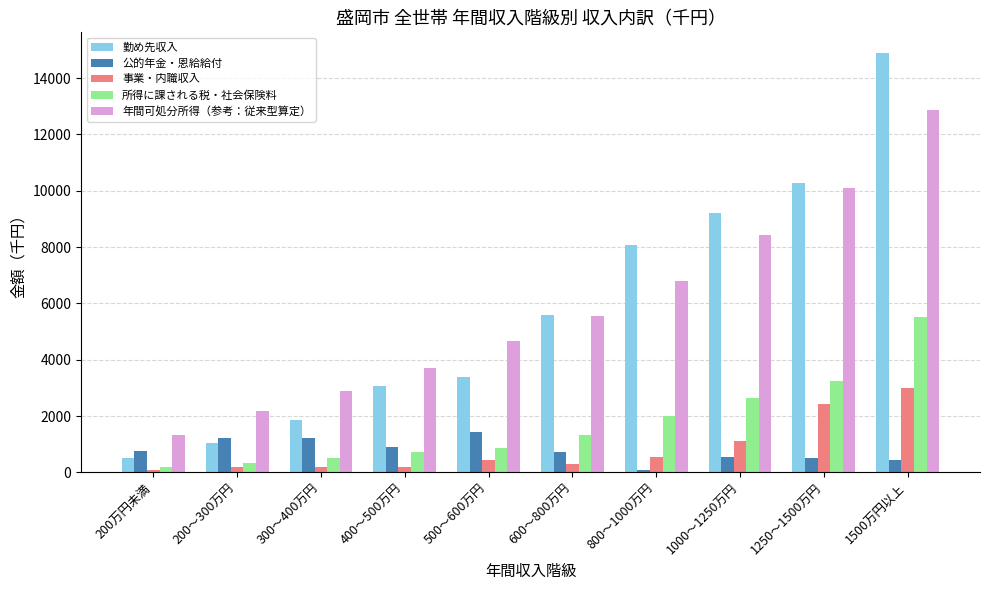

Is it true that 年間可処分所得（参考：従来型算定） equals 1319 at 200万円未満?

True